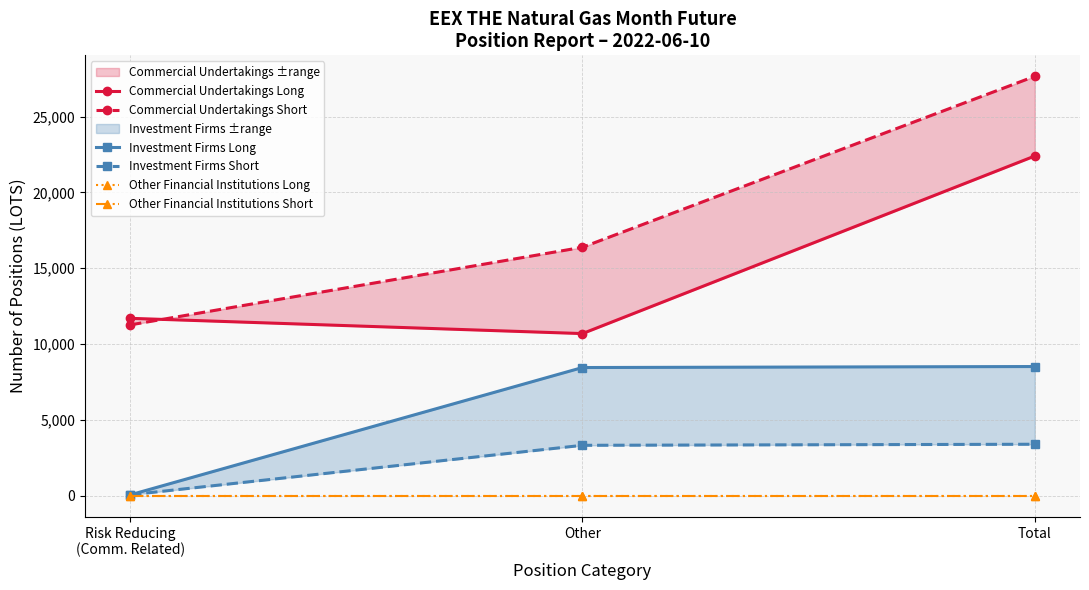

Does the chart display data point markers on the line(s)?

Yes